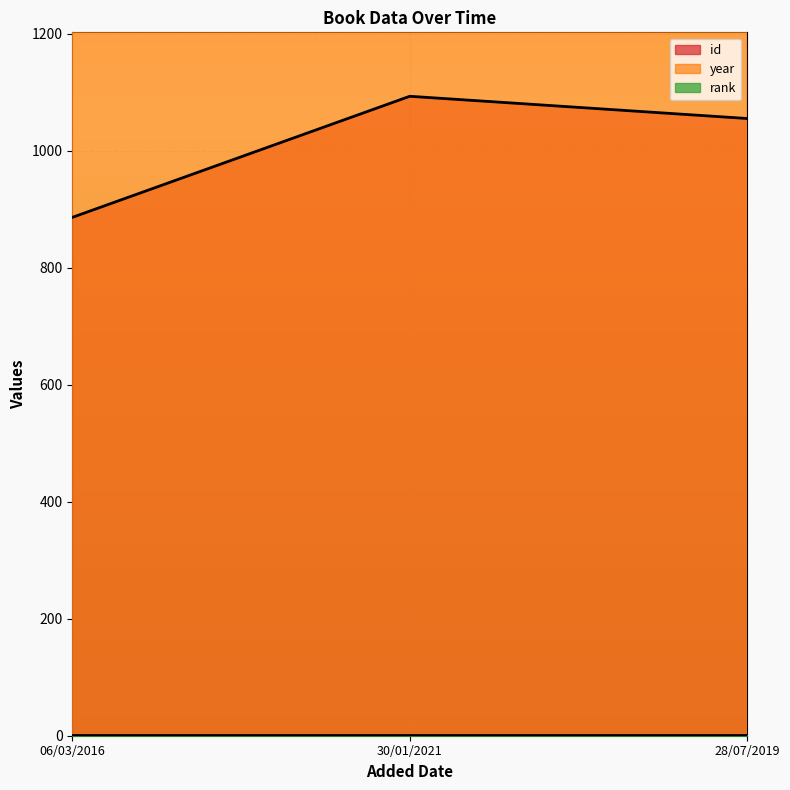

At which label is id closest to 989?

28/07/2019